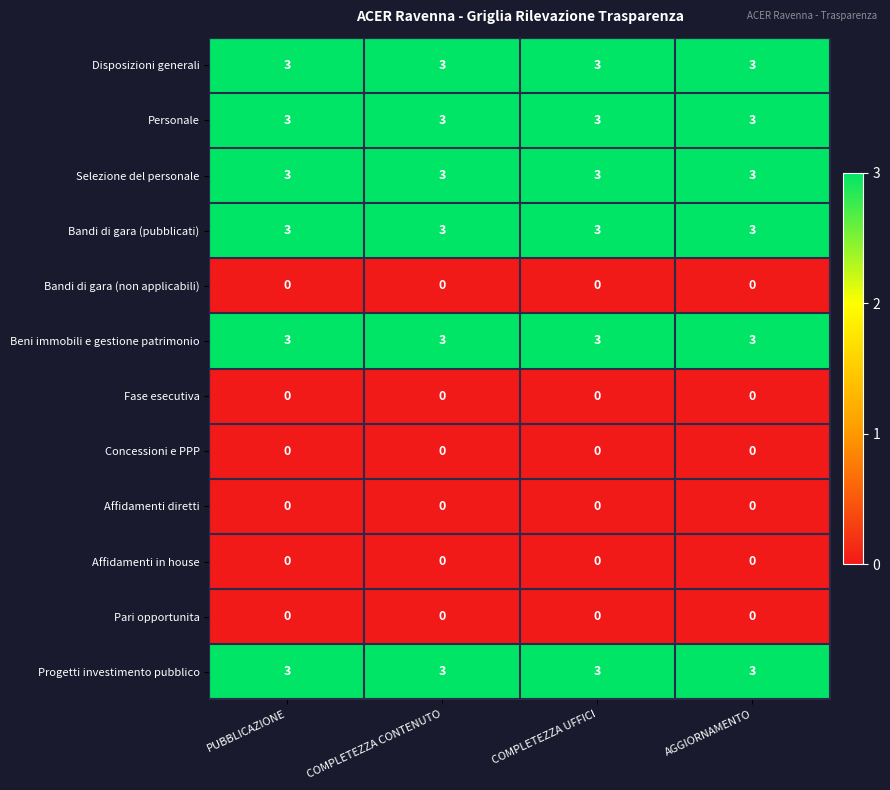

What is the sum of the Progetti investimento pubblico values at COMPLETEZZA UFFICI and AGGIORNAMENTO?

6